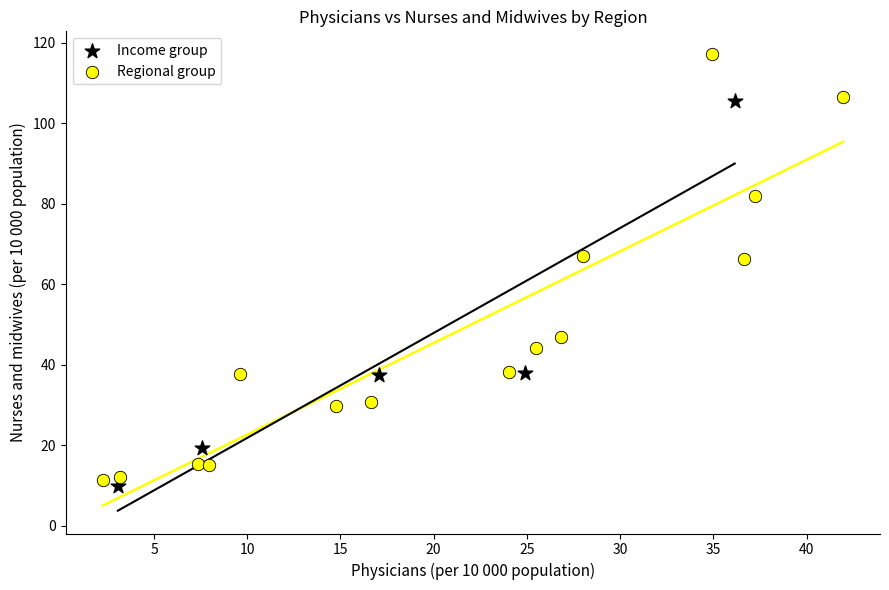

Which series reaches the maximum Y coordinate?

Regional group